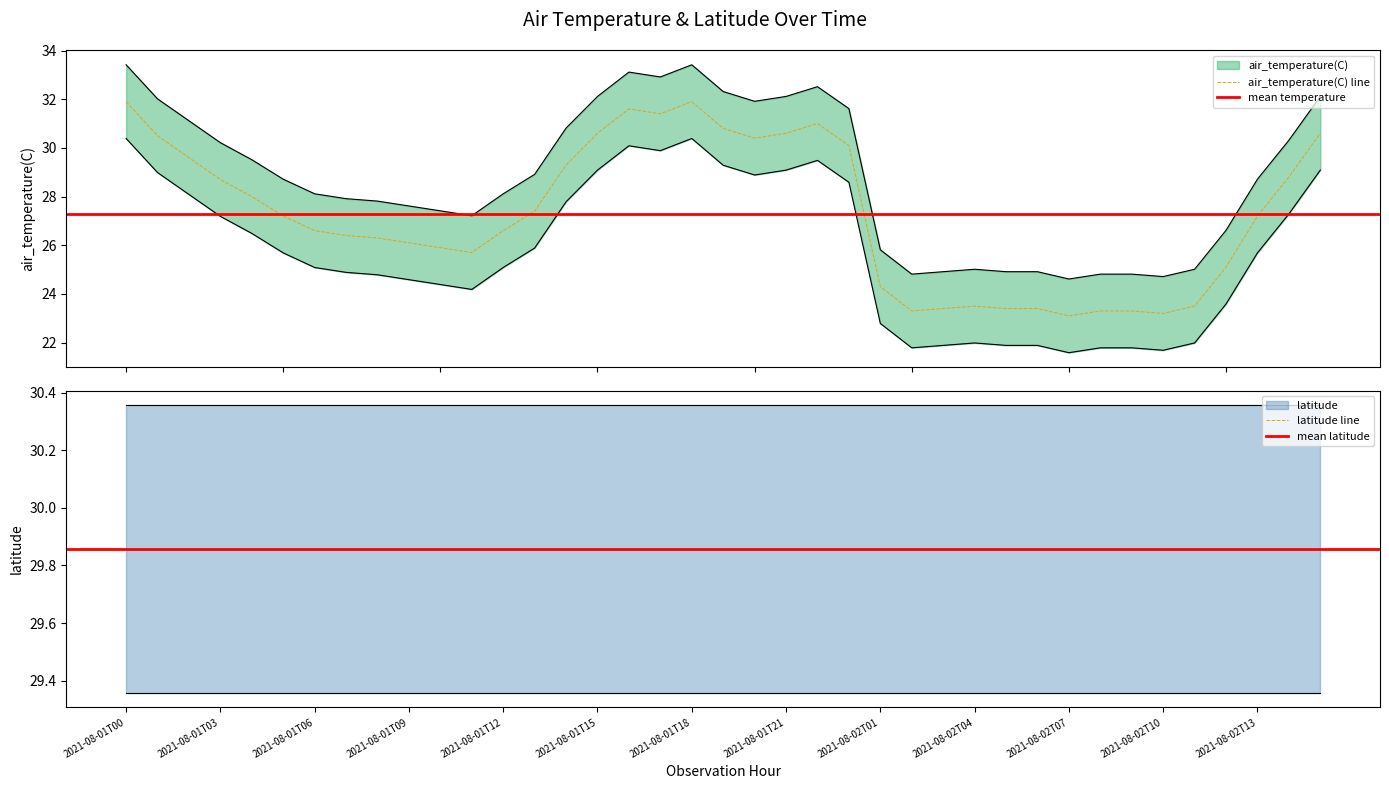

Reading left to right, transcribe all the data shown in this chart.

33.4	32.0	31.1	30.2	29.5	28.7	28.1	27.9	27.8	27.6	27.4	27.2	28.1	28.9	30.8	32.1	33.1	32.9	33.4	32.3	31.9	32.1	32.5	31.6	25.8	24.8	24.9	25.0	24.9	24.9	24.6	24.8	24.8	24.7	25.0	26.6	28.7	30.3	32.1